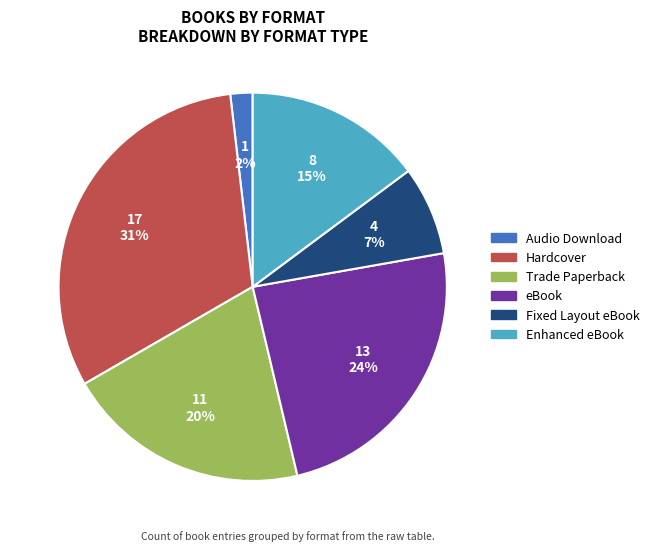

Is it true that Hardcover is 31% of the pie?

True